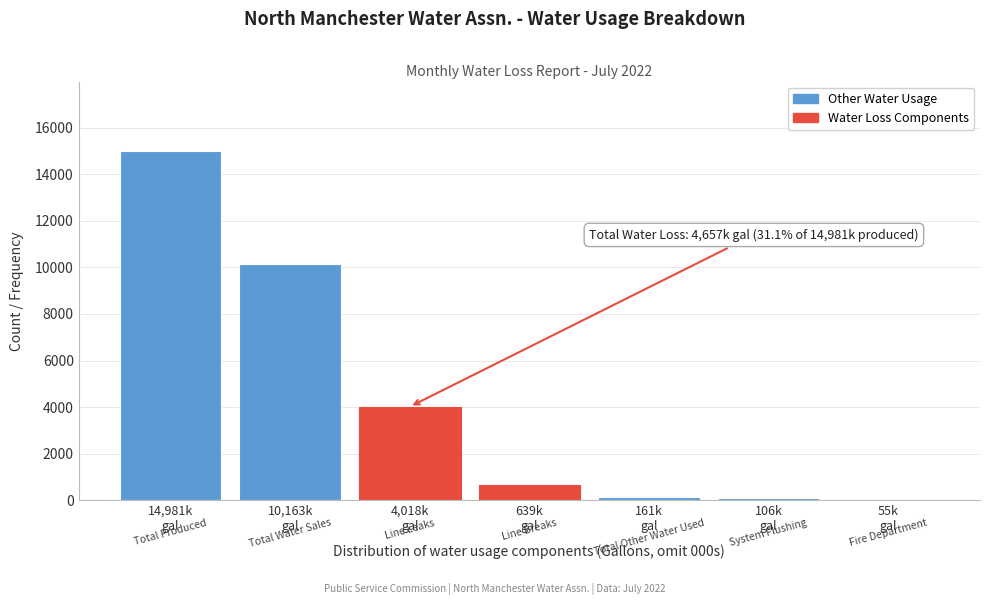

What is the difference between the maximum and minimum values?

14926